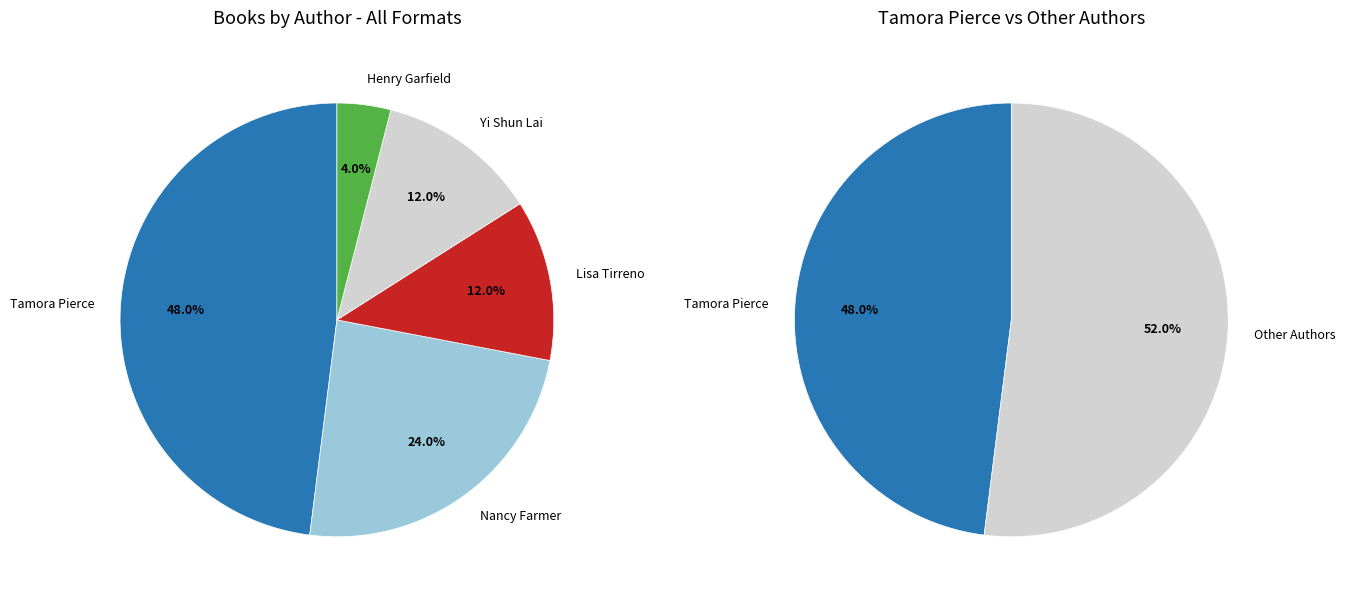

Count the number of slices in the pie.

5